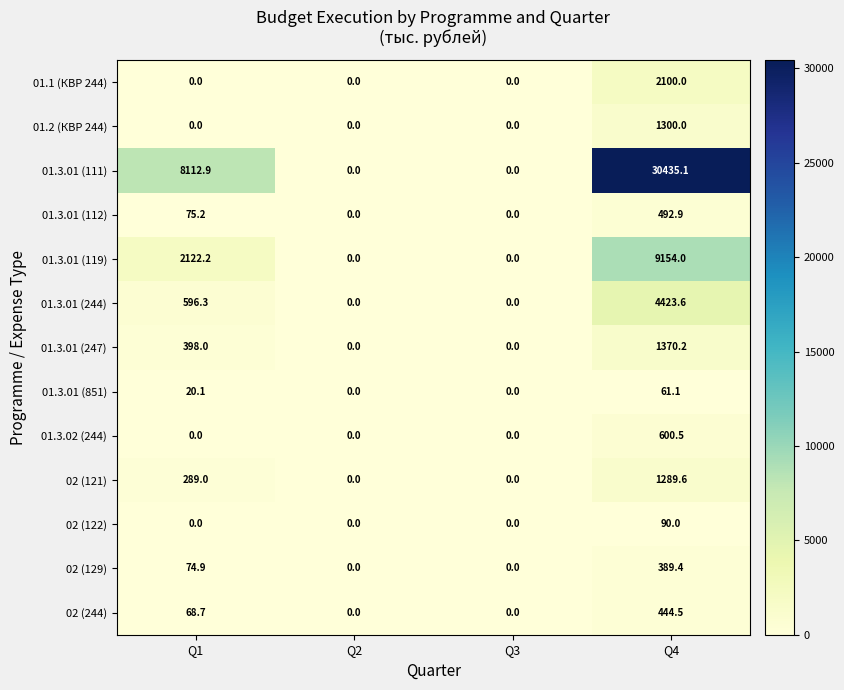

What value does the 02 (122) series have at Q4?

90.0